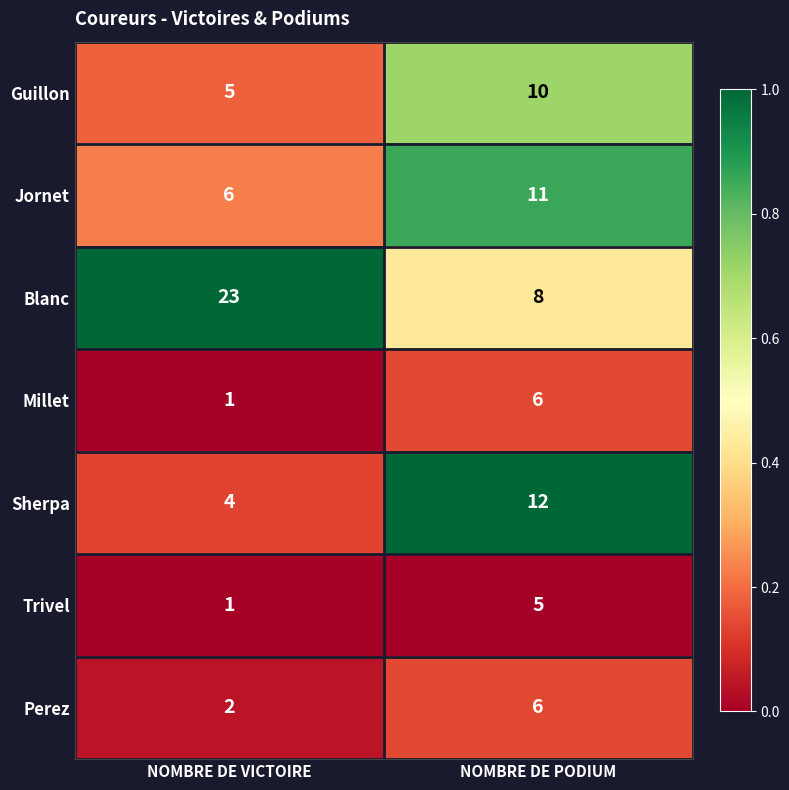

Which category has the lowest value across all series?

NOMBRE DE VICTOIRE